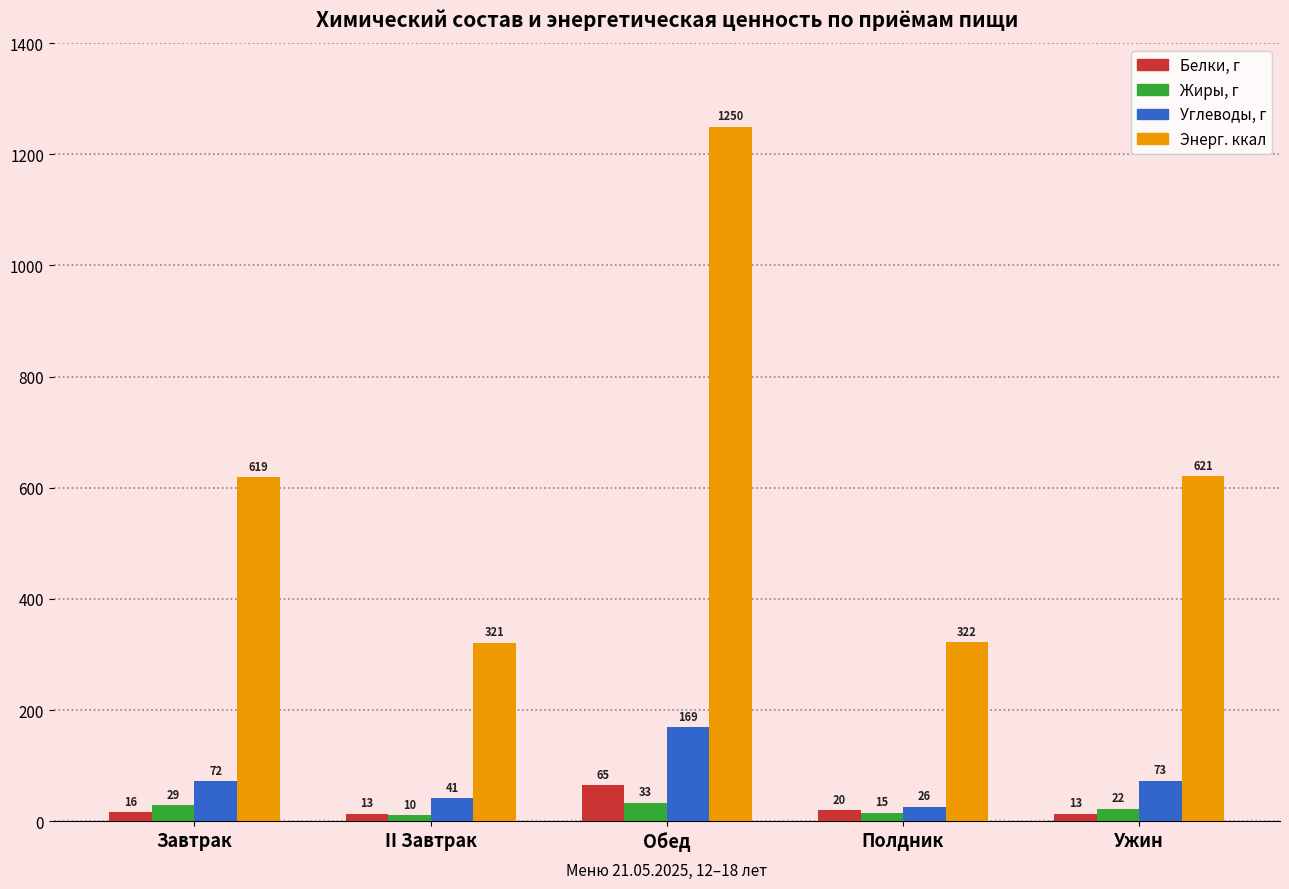

How many data points in Энерг. ккал are less than 619?

2